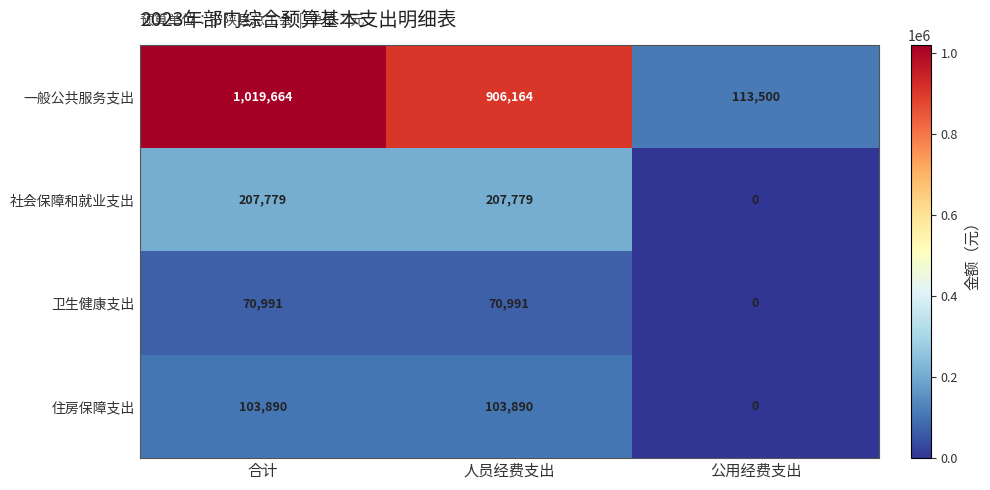

What is the difference between the maximum and minimum values in the 卫生健康支出 series?

70991